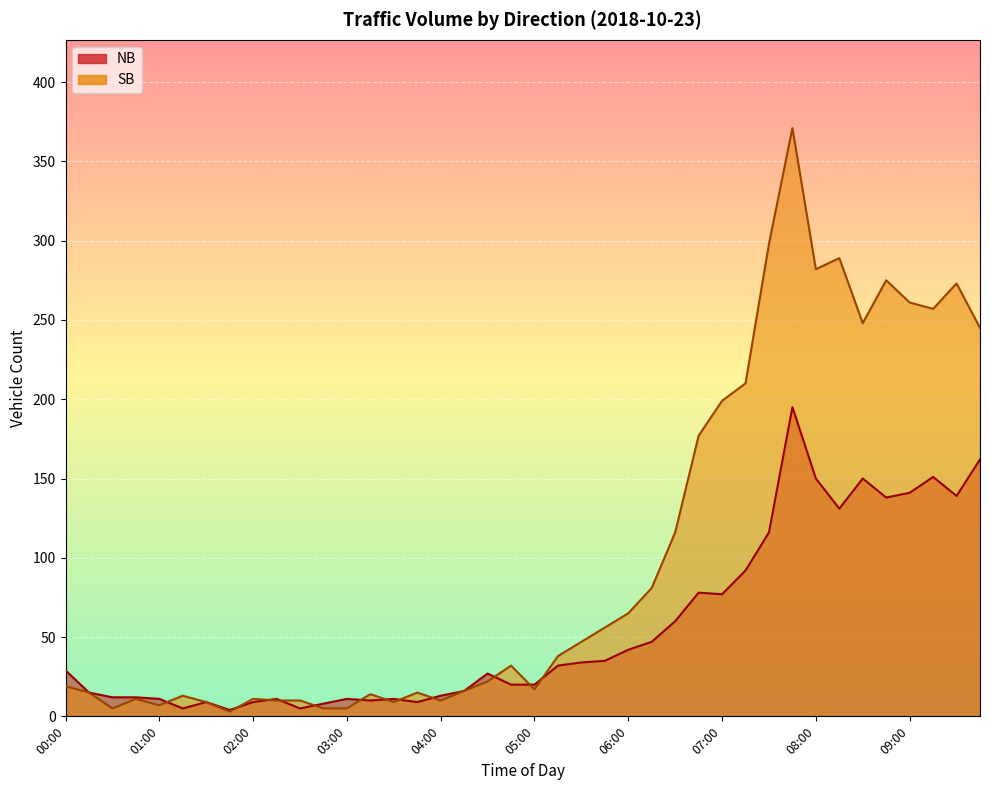

True or false: SB and NB cross at least once.

True